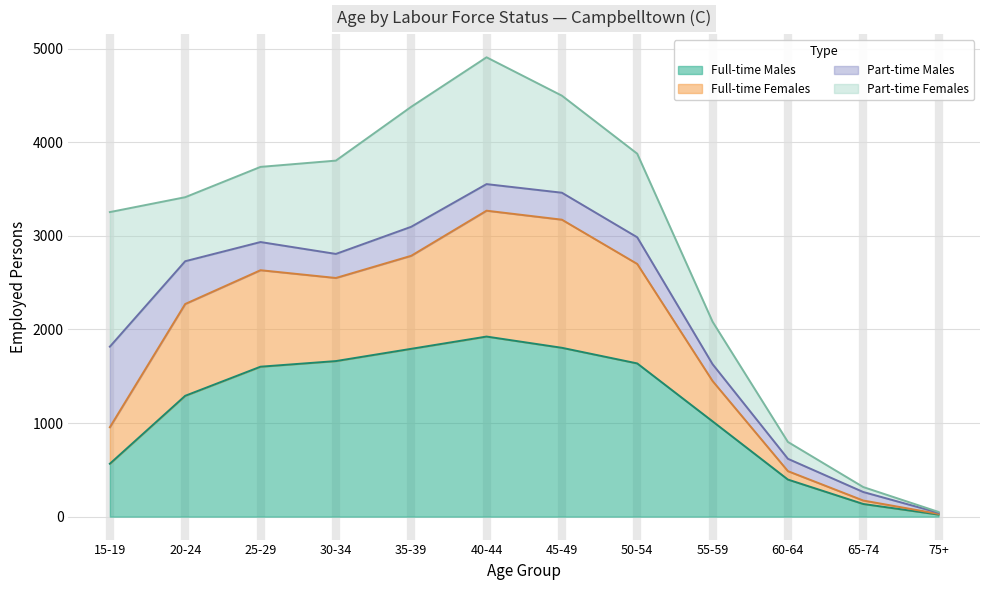

The Full-time Males series shows 1291 at 20-24. True or false?

True